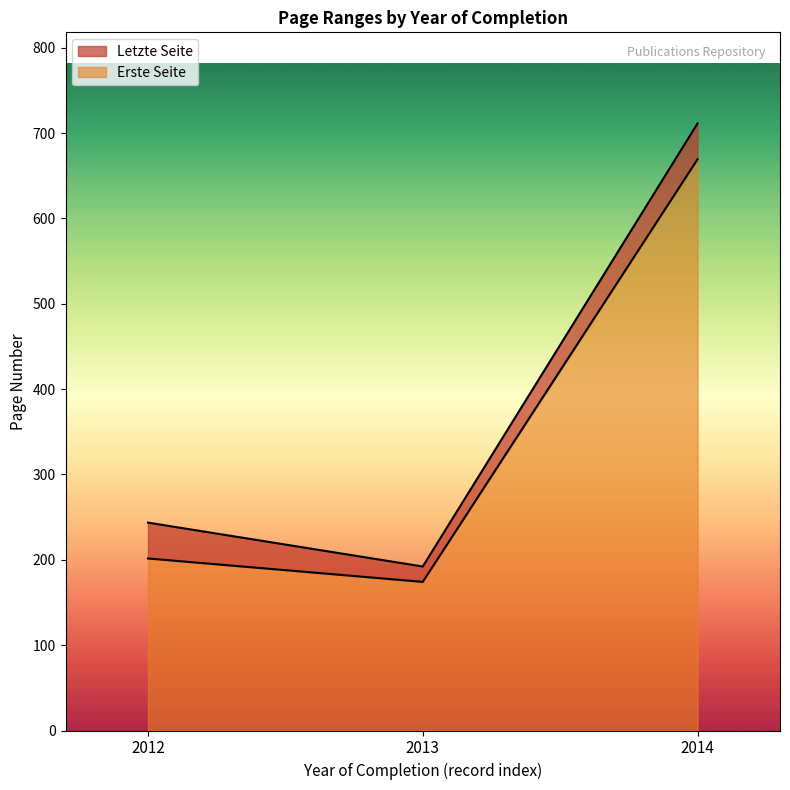

At which label does Erste Seite first exceed 171?

2012